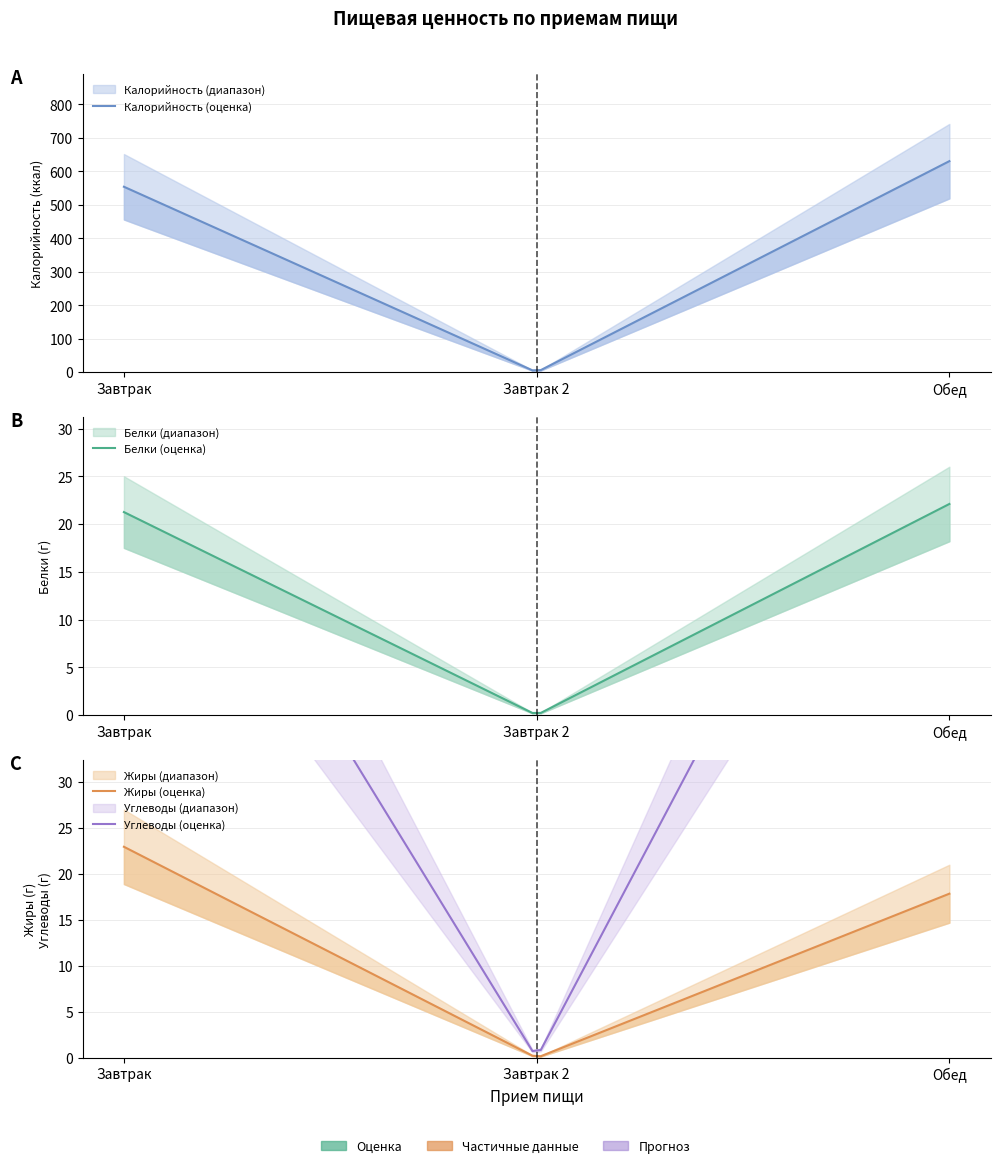

Does the chart display data point markers on the line(s)?

No